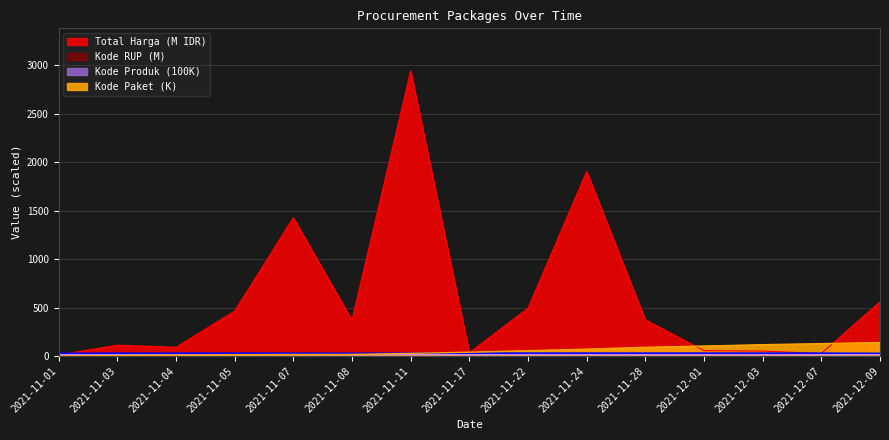

True or false: Kode RUP and Total Harga intersect in this chart.

True